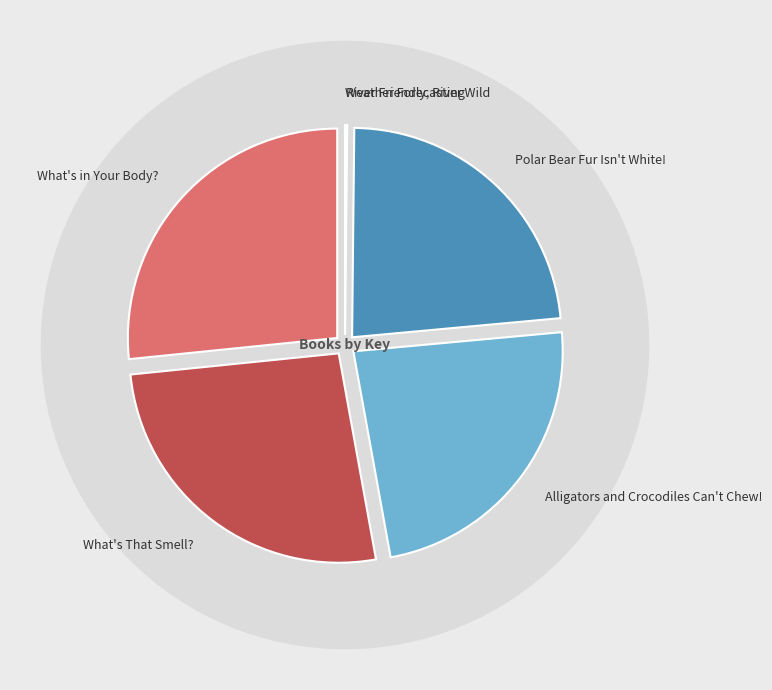

True or false: Alligators and Crocodiles Can't Chew! accounts for 30% of the total.

False